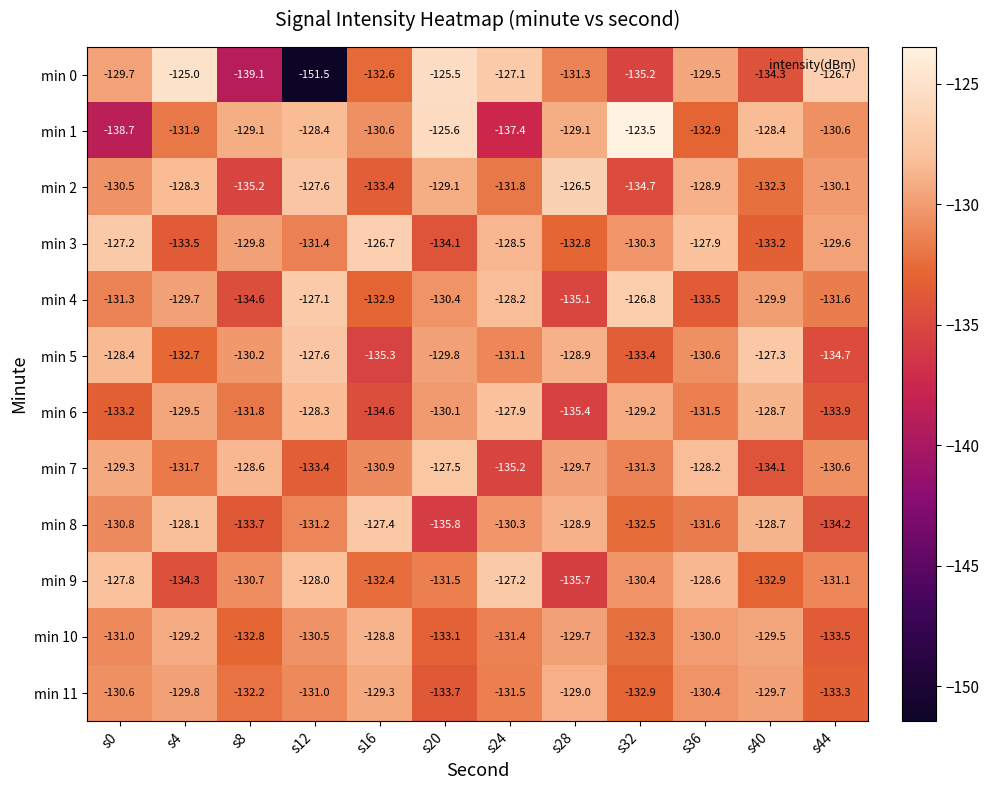

Where does the min 9 series first go above -130?

s0